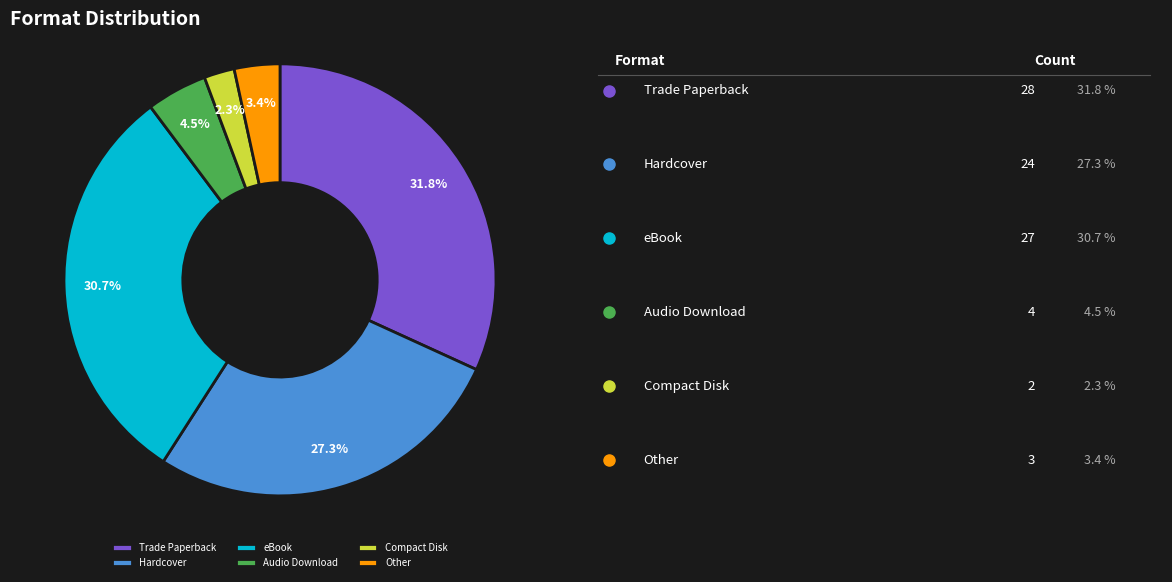

How many segments does this pie chart have?

6